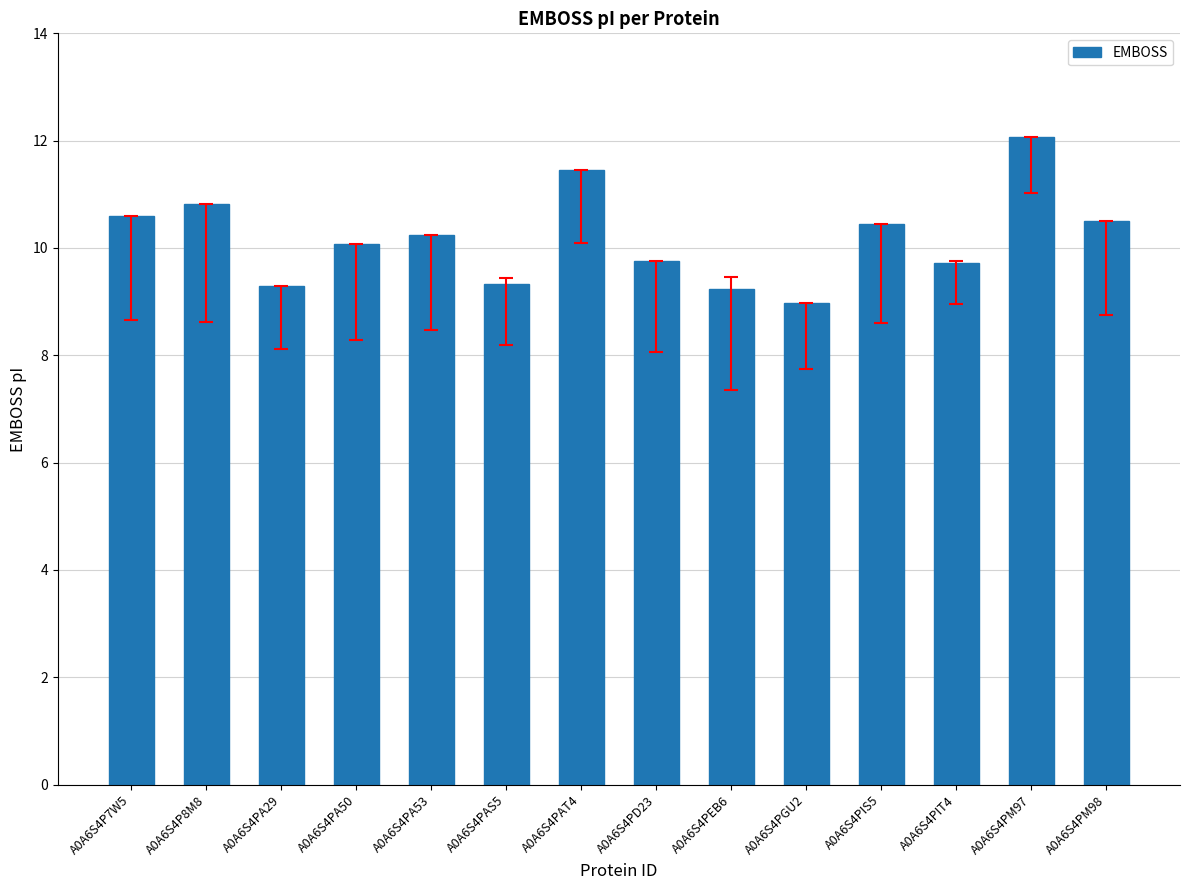

What is the average value?

10.2